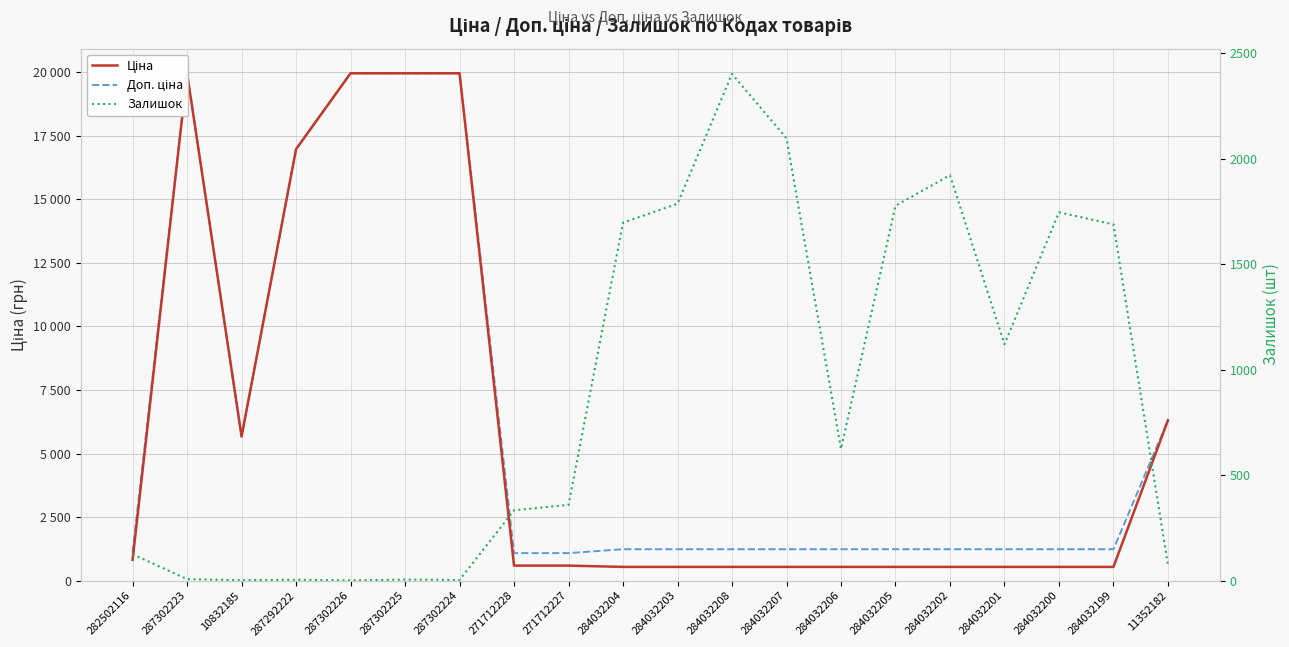

Reading right to left, transcribe all the data shown in this chart.

Ціна: 6308.8	539.0	539.0	539.0	539.0	539.0	539.0	539.0	539.0	539.0	539.0	589.9	589.9	19964.2	19964.2	19964.2	16976.3	5673.8	19964.2	818.5
Доп. ціна: 6308.8	1235.4	1235.4	1235.4	1235.4	1235.4	1235.4	1235.4	1235.4	1235.4	1235.4	1081.7	1081.7	19964.2	19964.2	19964.2	16976.3	5673.8	19964.2	1109.2
Залишок: 74.0	1688.0	1745.0	1120.0	1921.0	1776.0	624.0	2096.0	2401.0	1786.0	1696.0	359.0	333.0	3.0	5.0	1.0	4.0	2.0	7.0	125.0